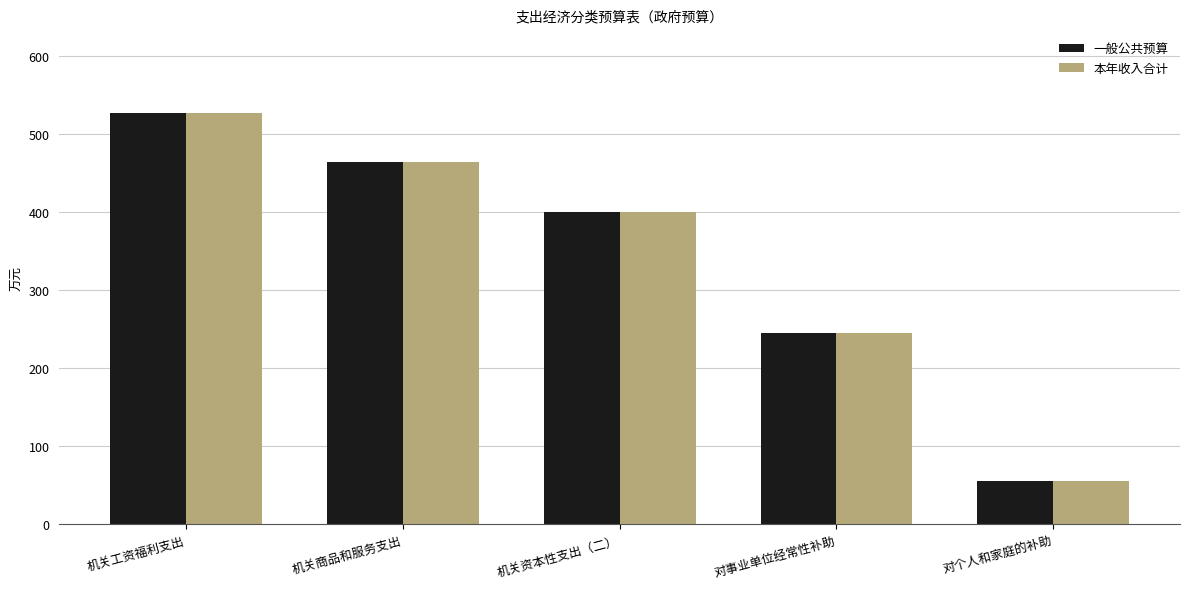

How many groups of bars are there?

5